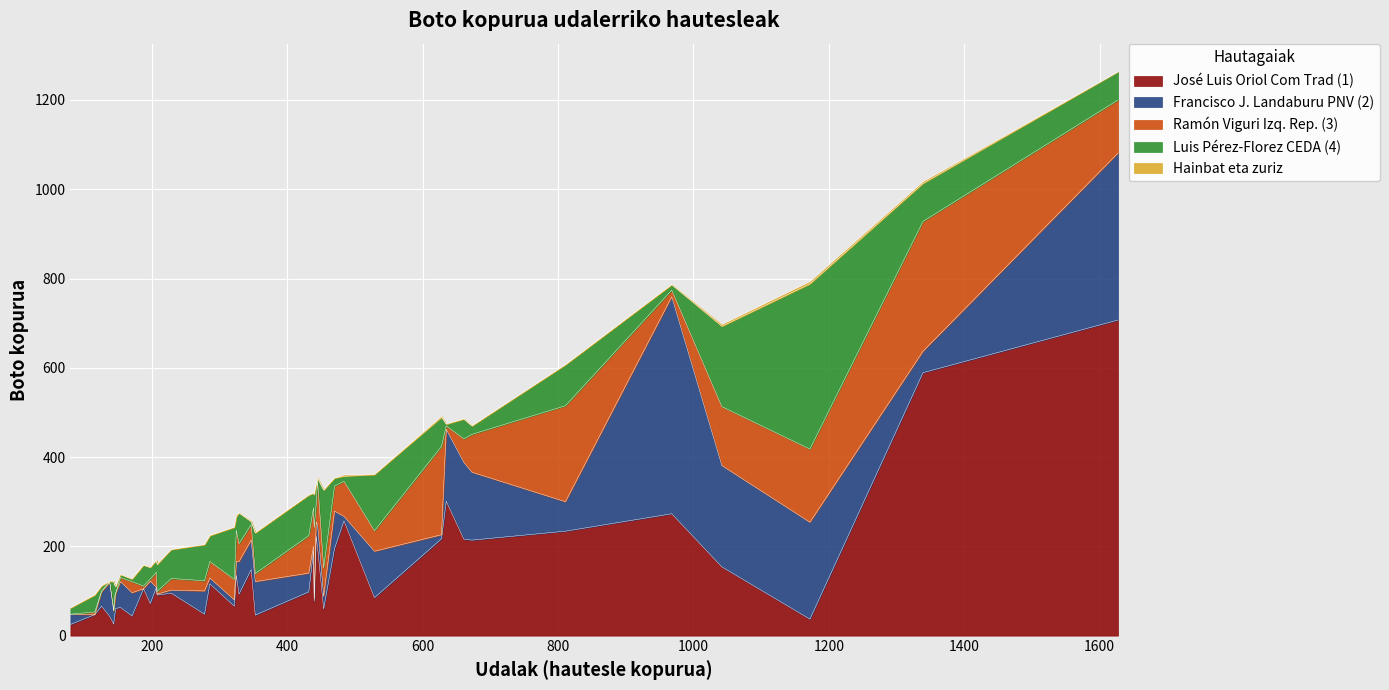

At how many categories does at least one series exceed 457?

3